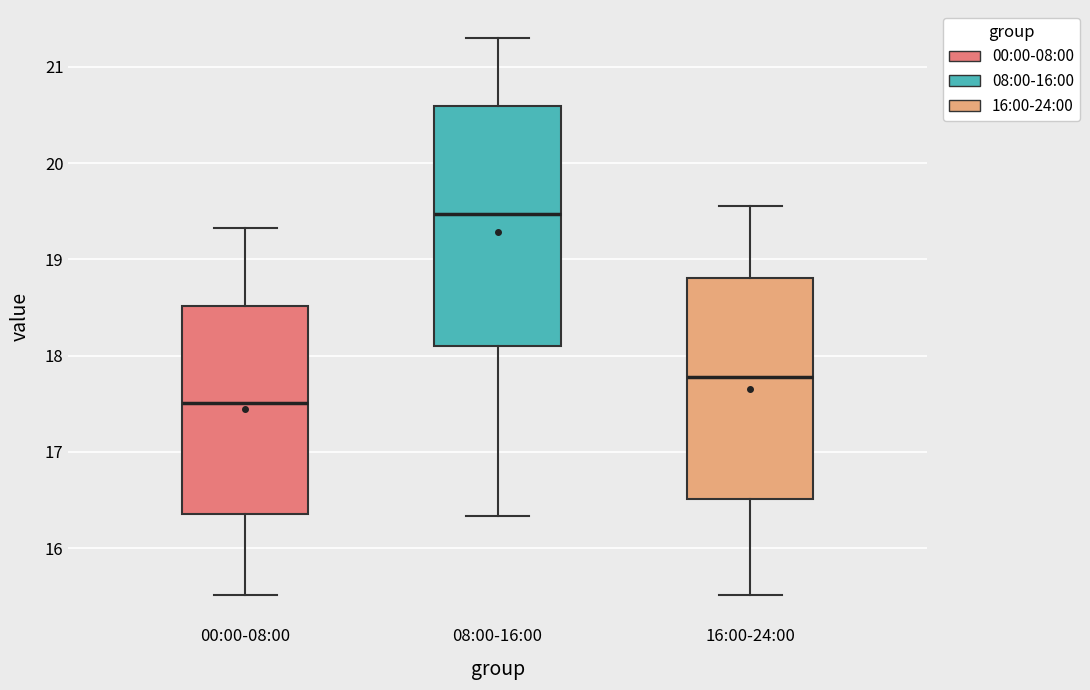

Which box is the tallest, from its lower edge to its upper edge?

08:00-16:00